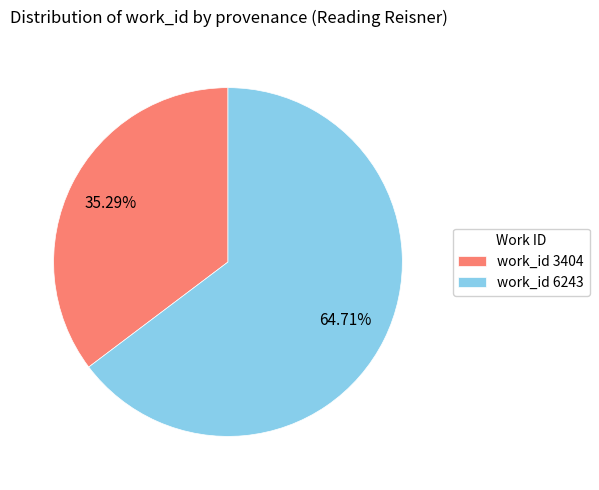

Rank the categories by value from highest to lowest.

work_id 6243, work_id 3404